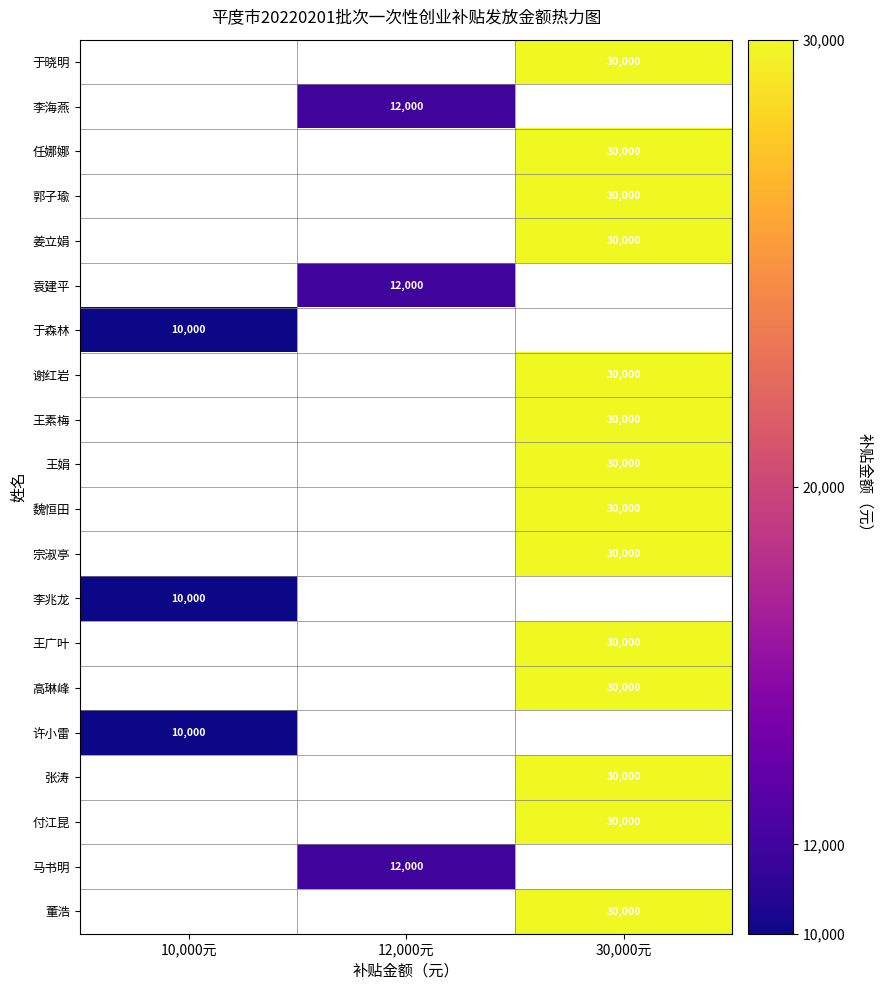

Is it true that 谢红岩 equals 46852 at 30,000元?

False